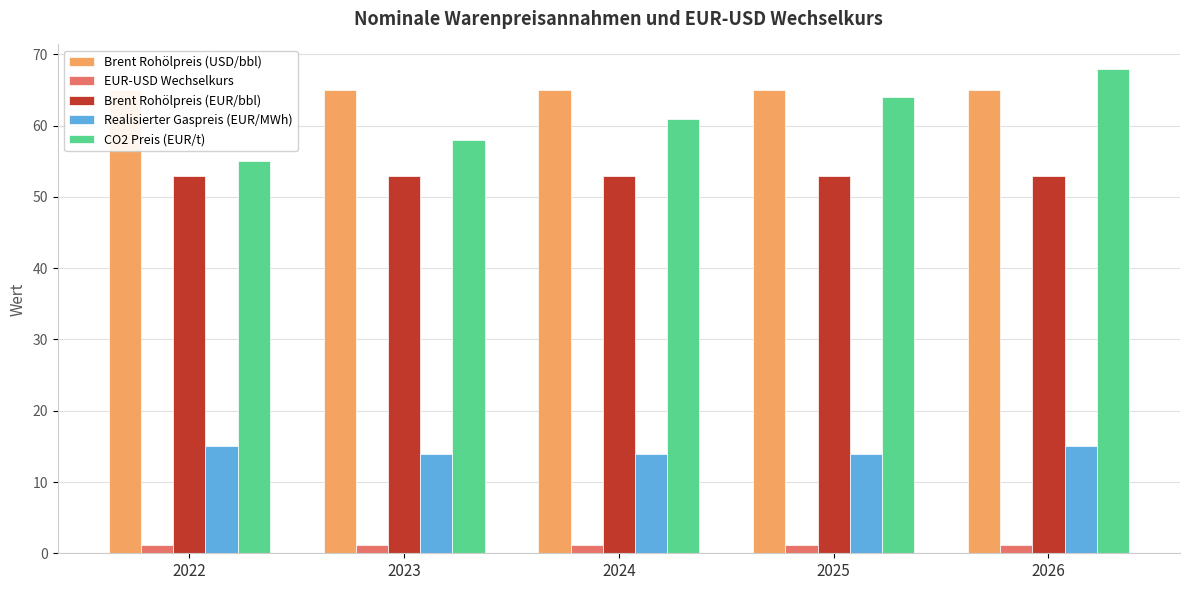

Reading left to right, extract all data points from this chart.

Brent Rohölpreis (USD/bbl): 2022=65.0	2023=65.0	2024=65.0	2025=65.0	2026=65.0
EUR-USD Wechselkurs: 2022=1.2	2023=1.2	2024=1.2	2025=1.2	2026=1.2
Brent Rohölpreis (EUR/bbl): 2022=53.0	2023=53.0	2024=53.0	2025=53.0	2026=53.0
Realisierter Gaspreis (EUR/MWh): 2022=15.0	2023=14.0	2024=14.0	2025=14.0	2026=15.0
CO2 Preis (EUR/t): 2022=55.0	2023=58.0	2024=61.0	2025=64.0	2026=68.0